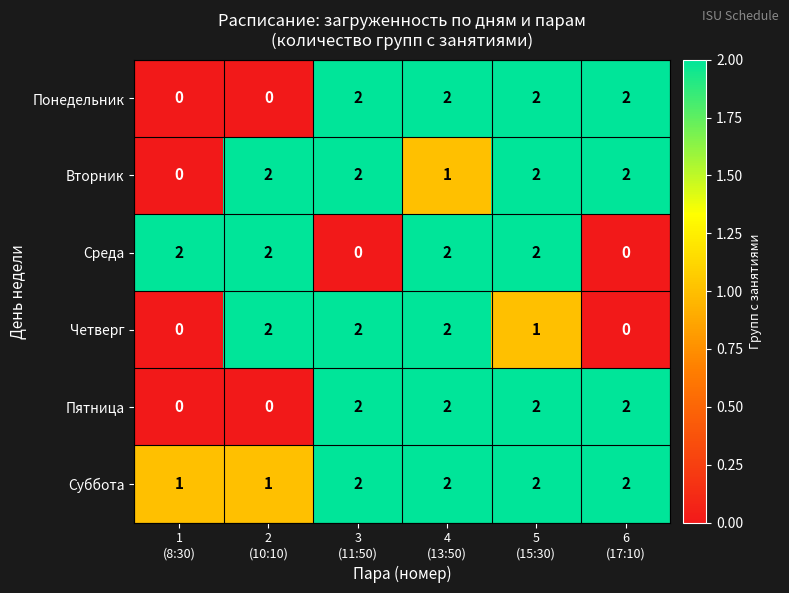

At how many categories does at least one series exceed 0?

6